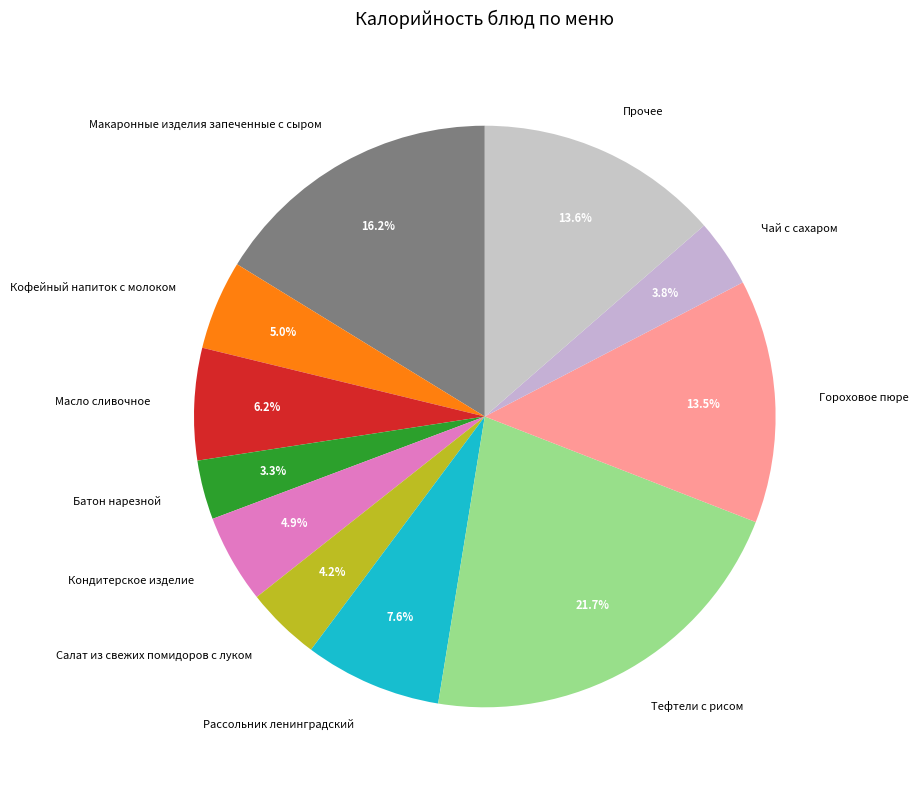

What portion of the pie excludes Рассольник ленинградский?

92.4%